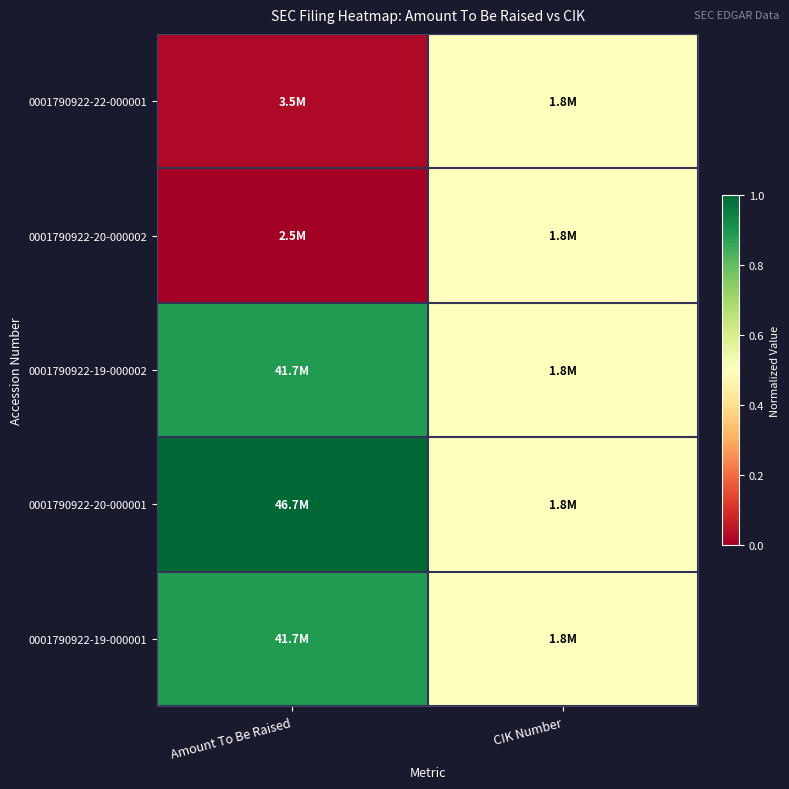

At which category is the sum across all series the highest?

Amount To Be Raised